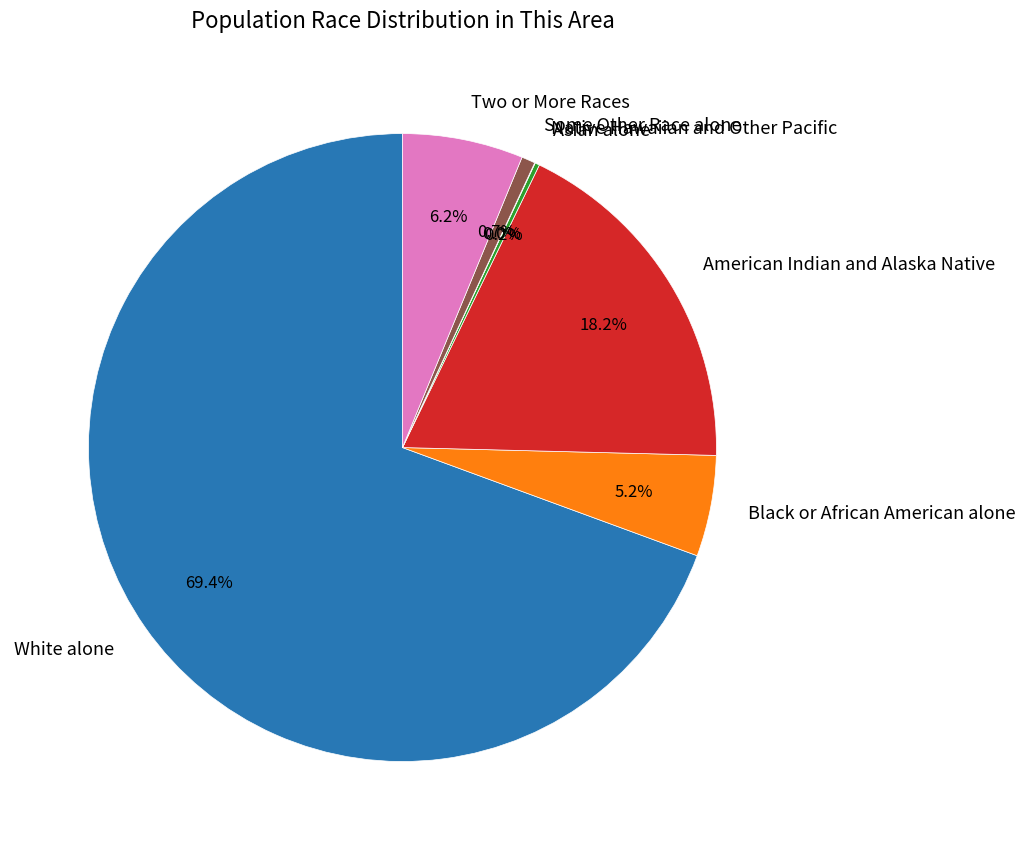

Does White alone account for over 50% of the chart?

Yes